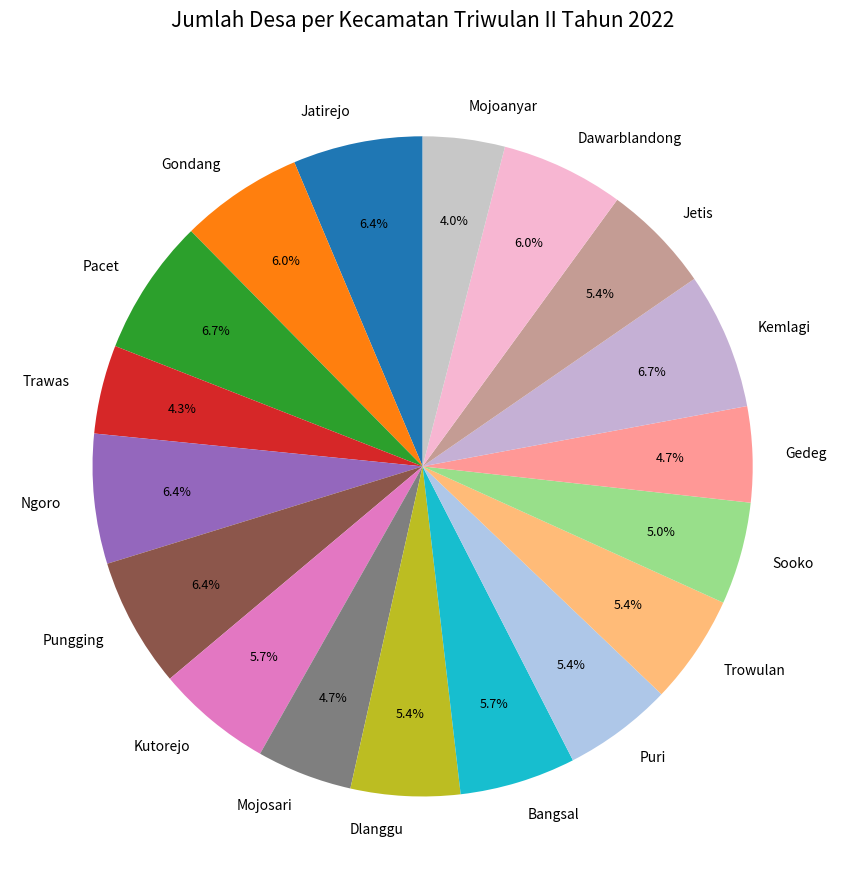

Does any single category account for the majority?

No